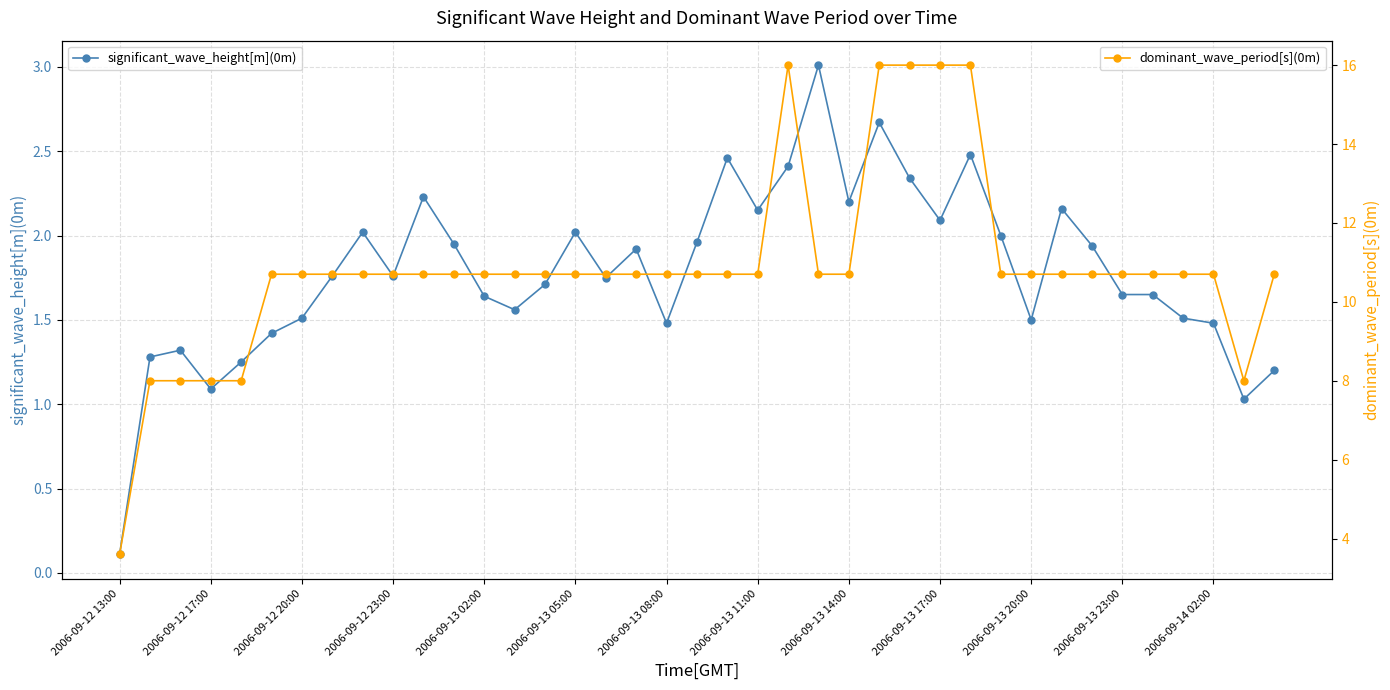

Which series has the largest total across all categories?

dominant_wave_period[s](0m)